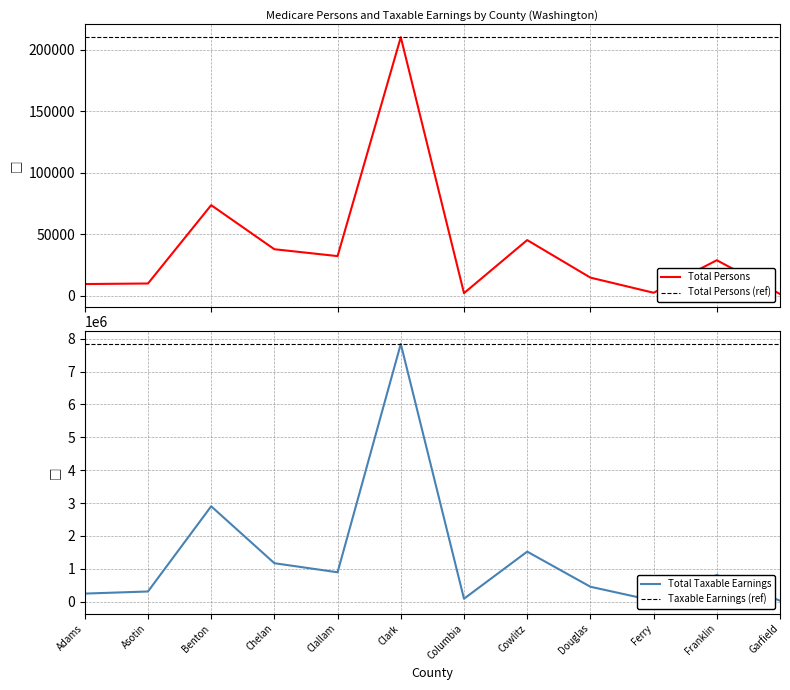

What are all the series names shown in the legend?

Total Persons, Total Taxable Earnings